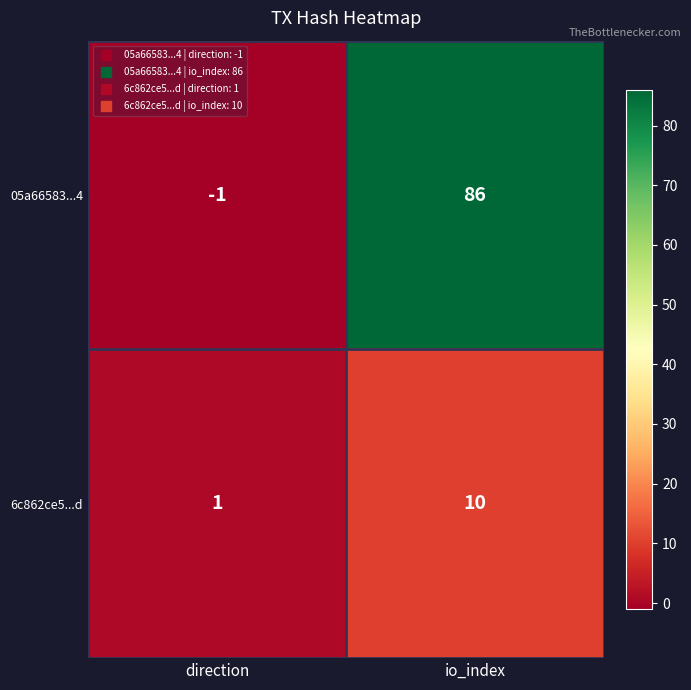

Count the number of categories in the chart.

2